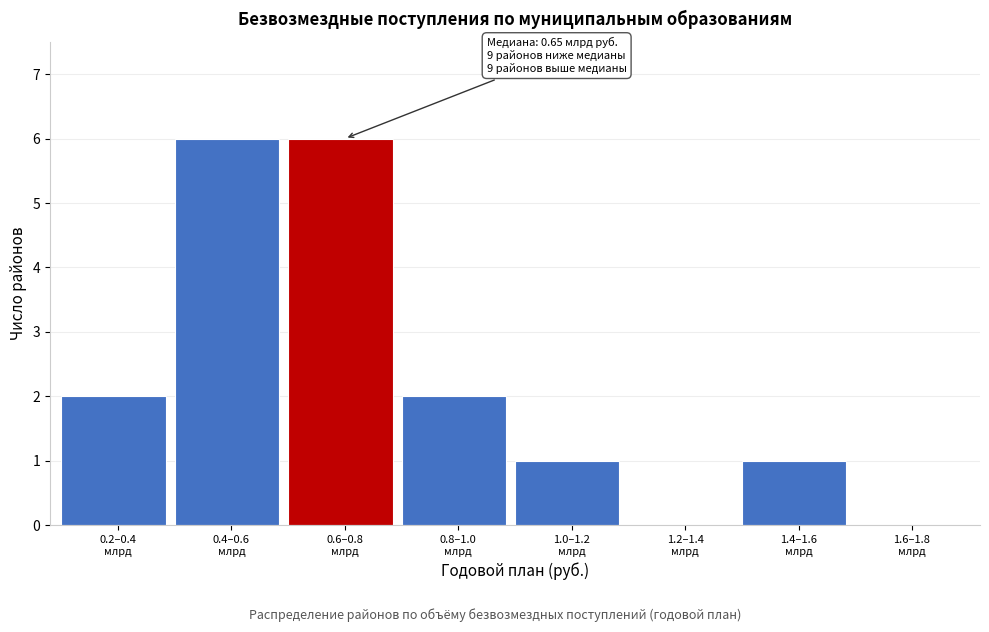

What is the maximum value shown in the chart?

6